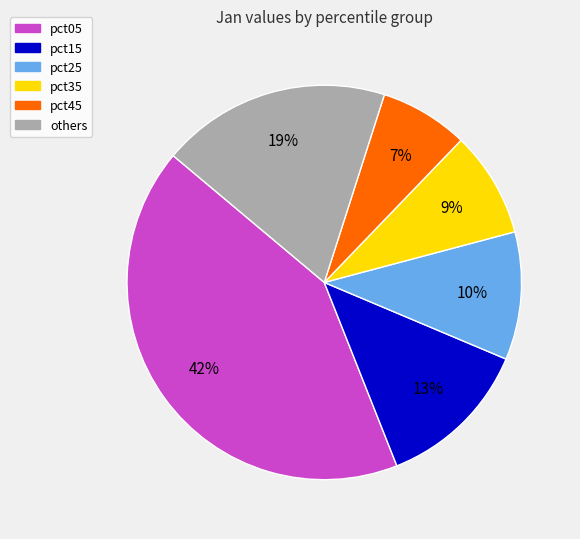

Is there any slice that represents more than half of the pie?

No